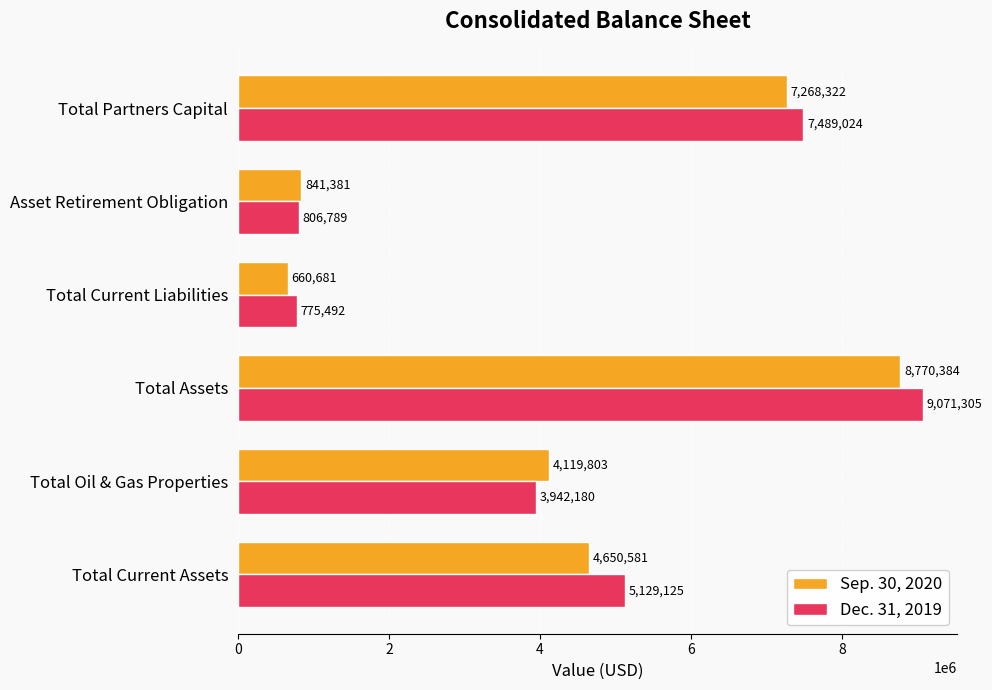

Rank the categories by Dec. 31, 2019 value from lowest to highest.

Total Current Liabilities, Asset Retirement Obligation, Total Oil & Gas Properties, Total Current Assets, Total Partners Capital, Total Assets